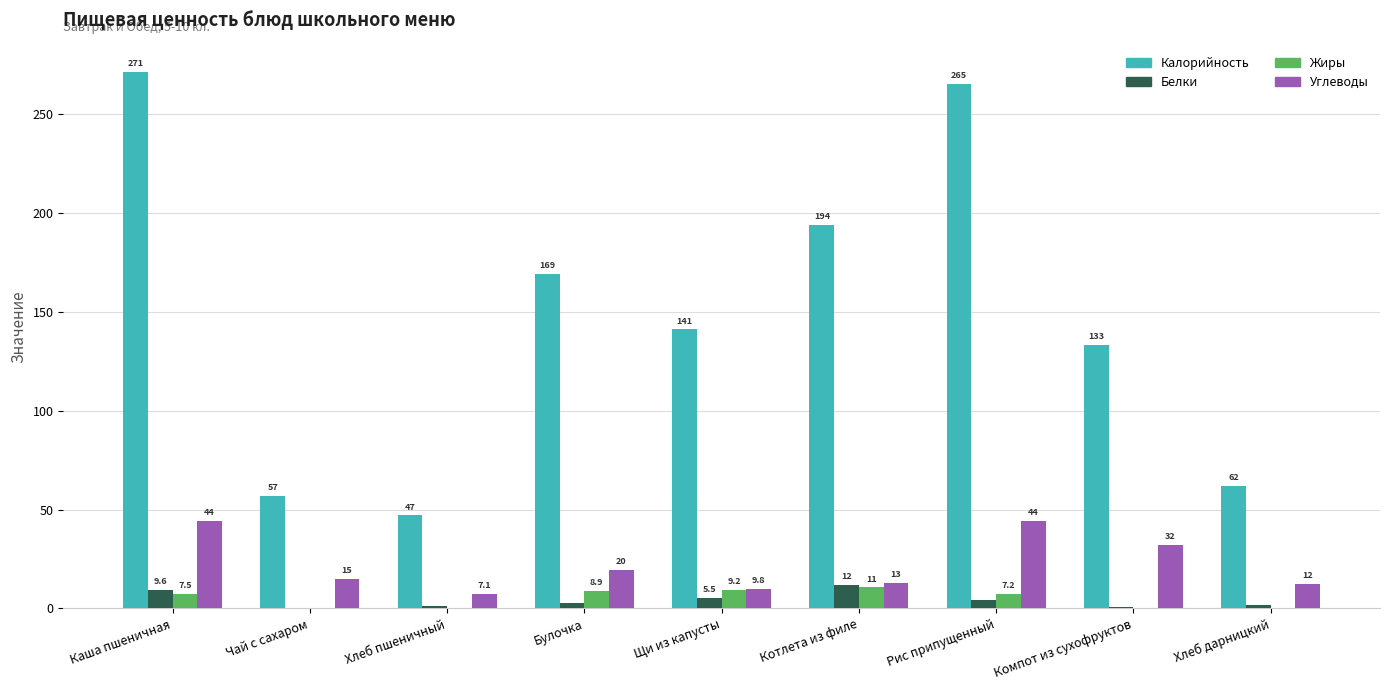

The value of Углеводы at Чай с сахаром is 15.0. True or false?

True